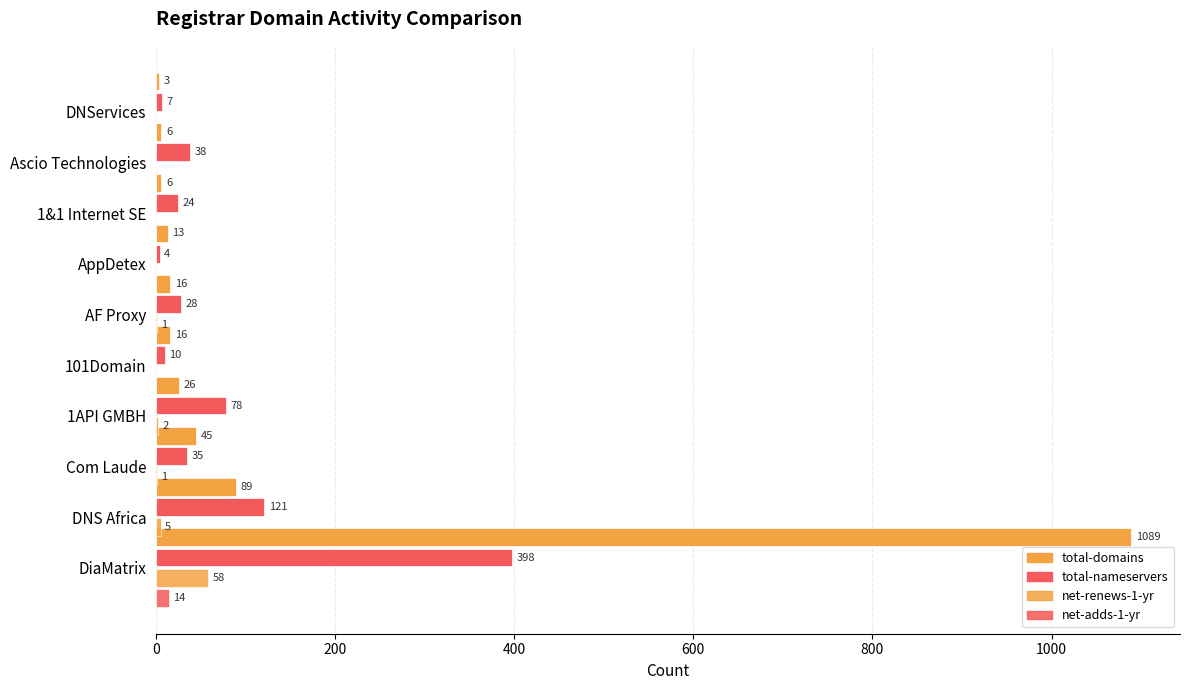

What is the difference between the maximum and minimum values in the total-nameservers series?

394